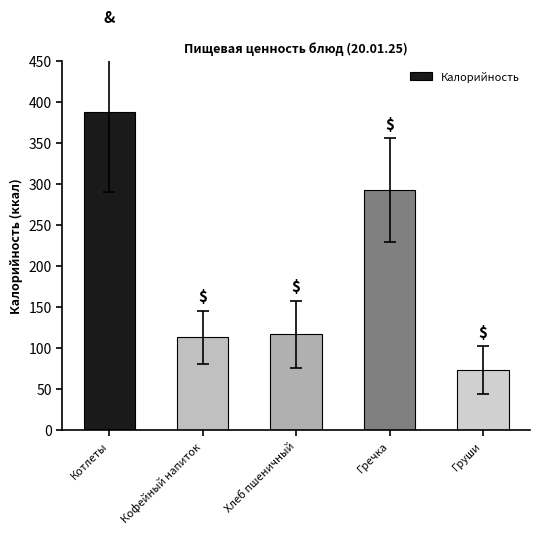

Which label corresponds to the largest value in the chart?

Котлеты